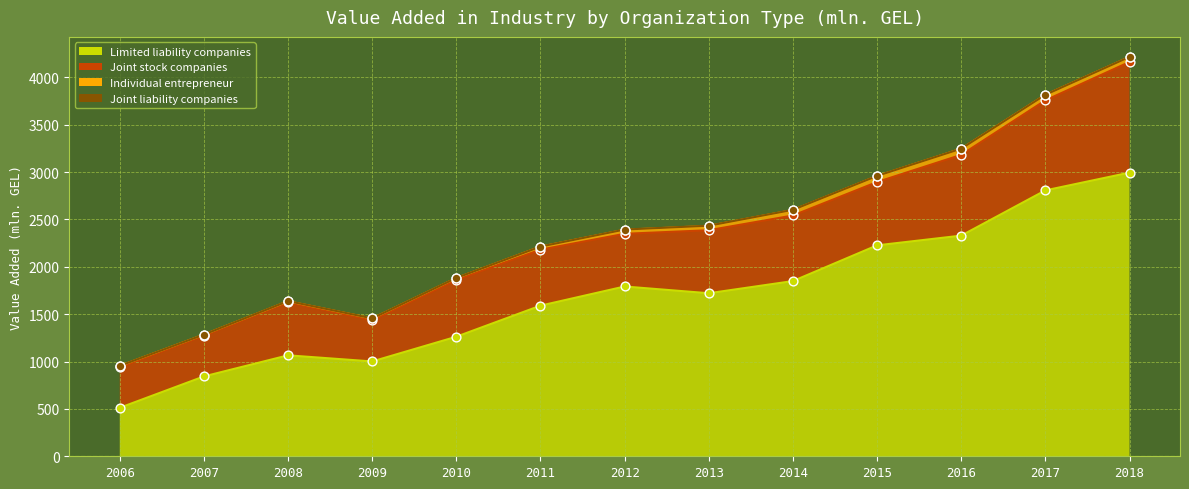

Is the value of Joint liability companies at 2012 greater than the value of Limited liability companies at 2014?

No